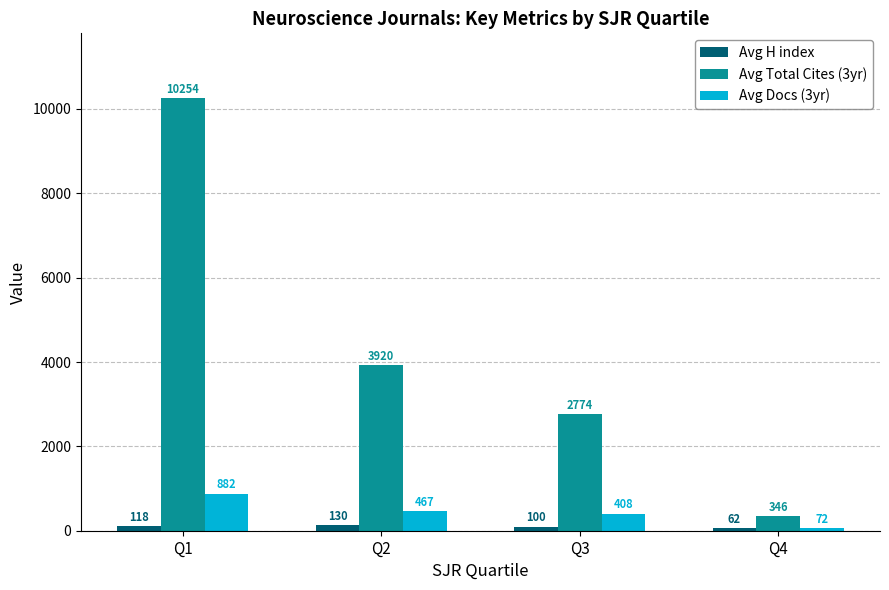

What is the difference between the Avg H index values at Q3 and Q1?

18